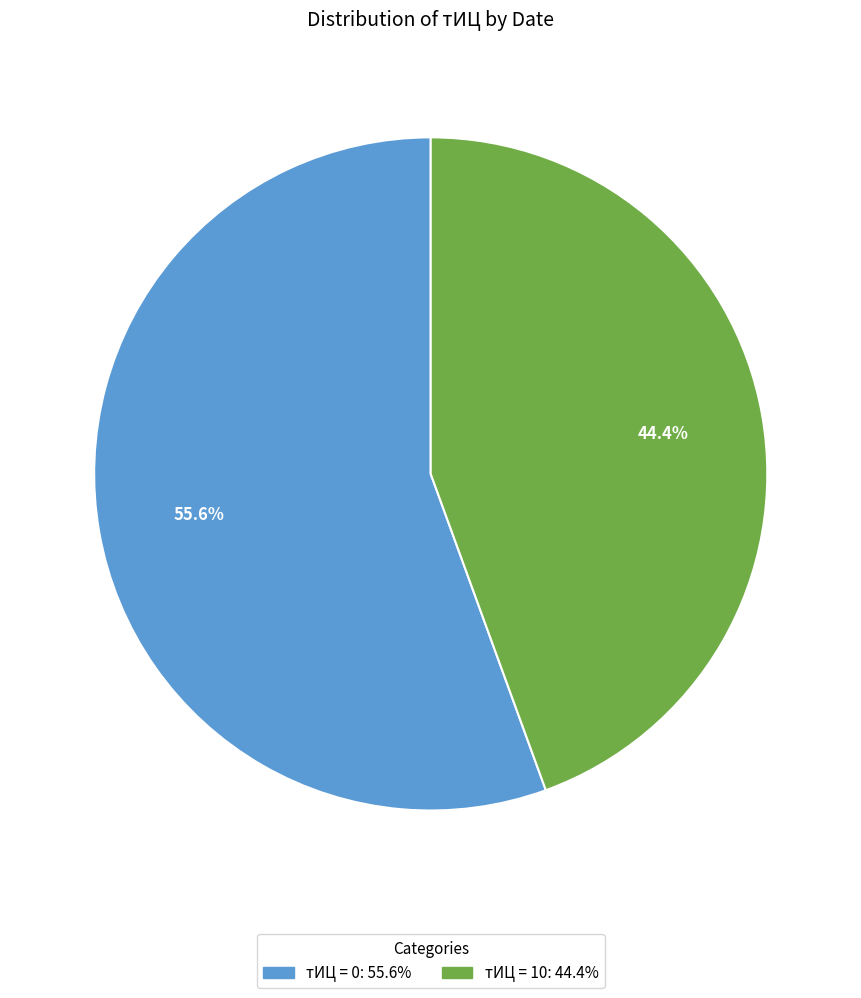

Is there a majority slice in this chart?

Yes